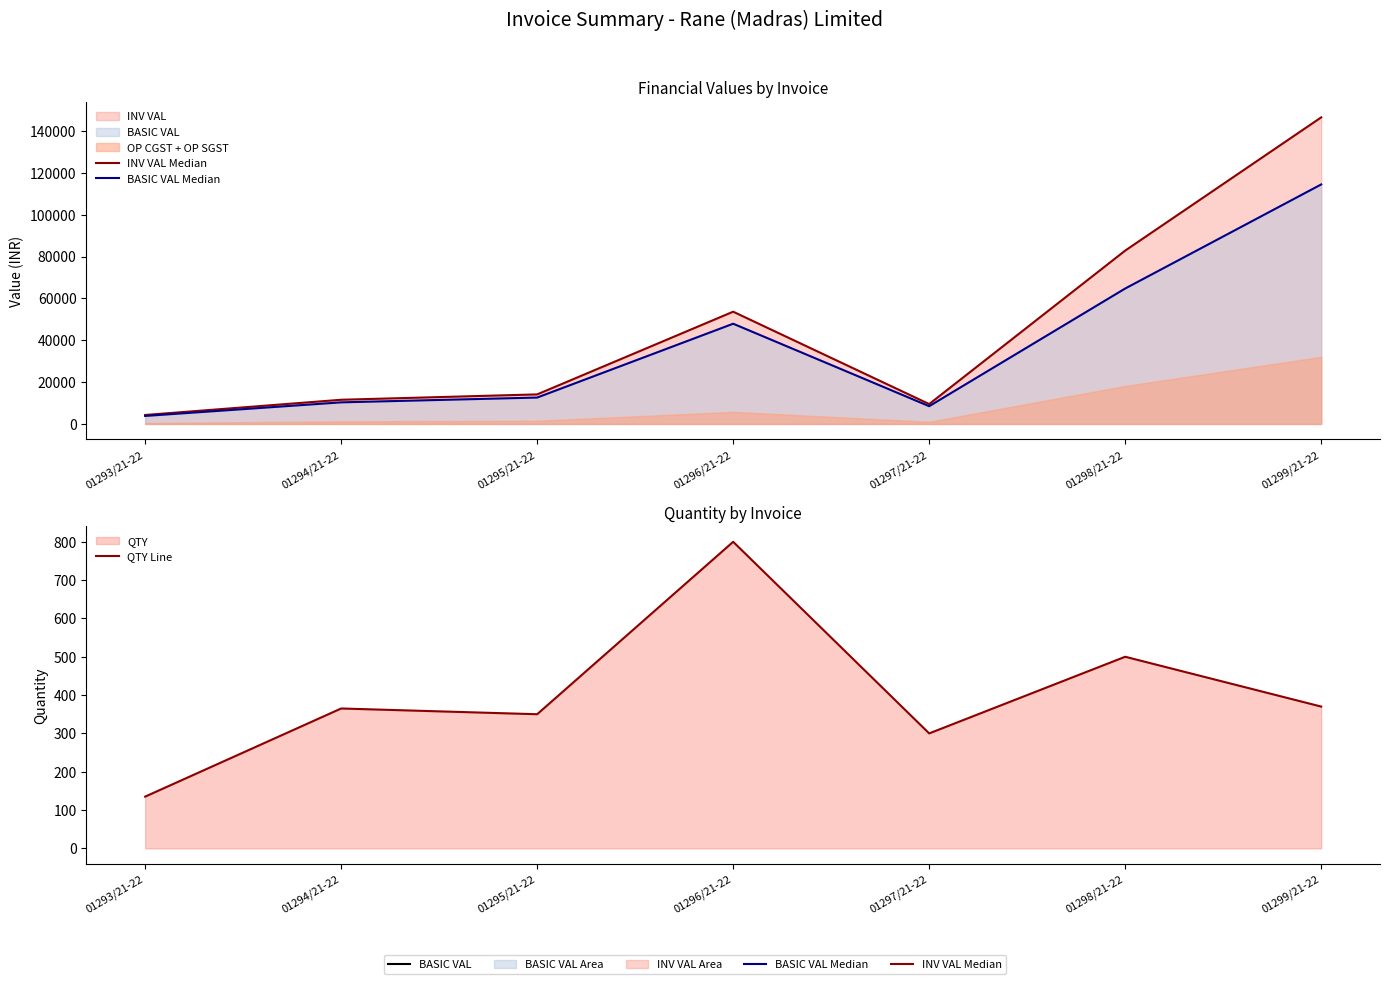

How many values in the INV VAL Median series exceed 14112?

3